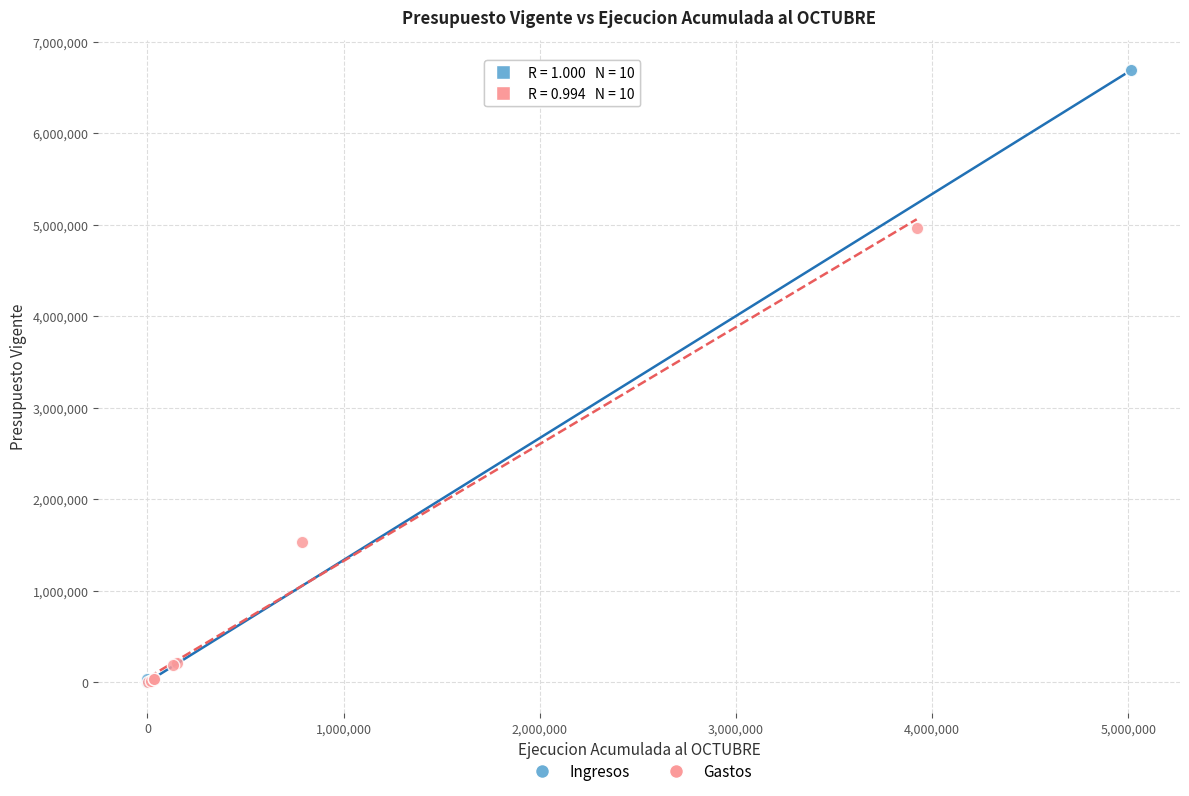

What are all the series names shown in the legend?

Ingresos, Gastos